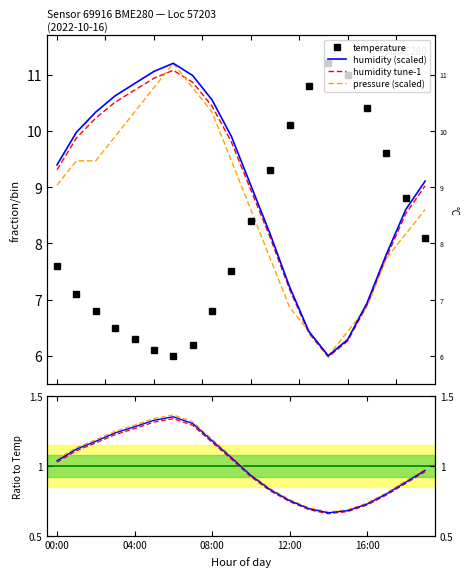

In pressure, how many points are higher than both neighbors (excluding endpoints)?

1